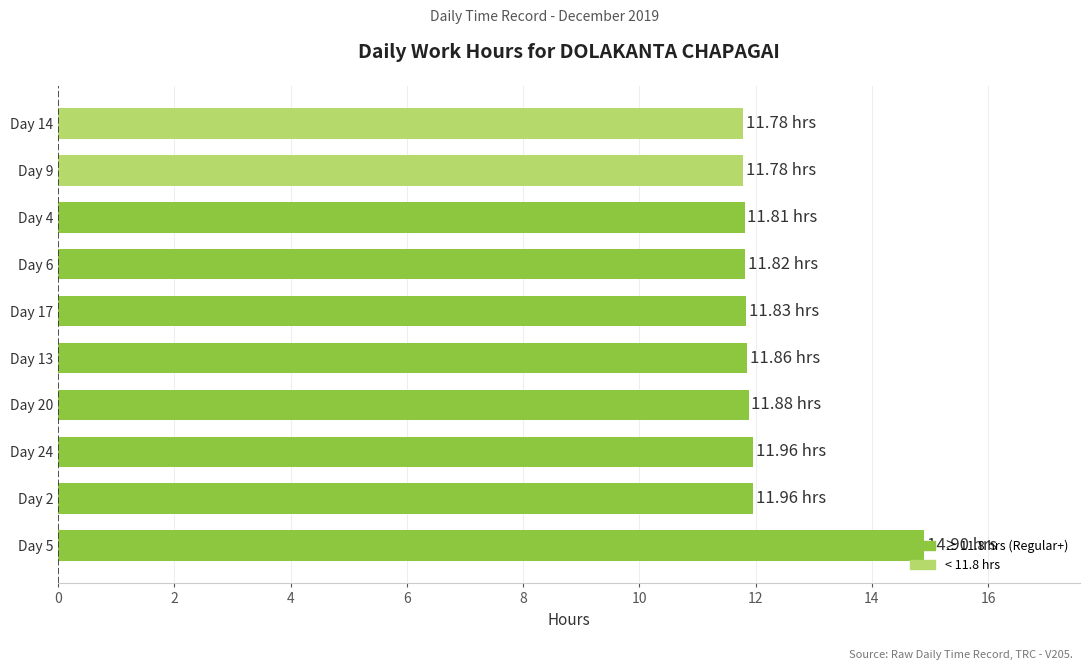

Count the number of data series in this chart.

1